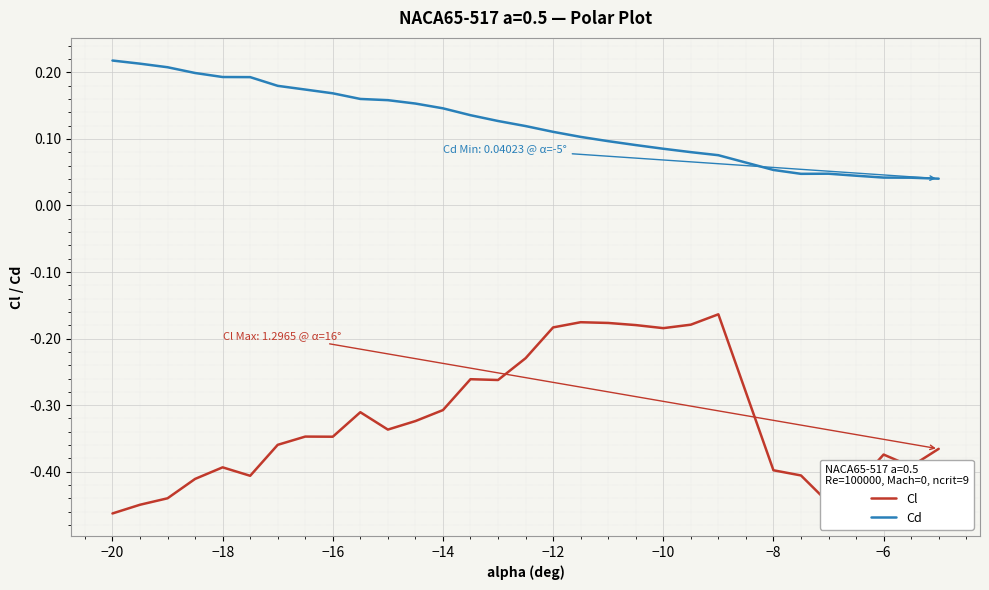

At how many categories does at least one series exceed 0?

30